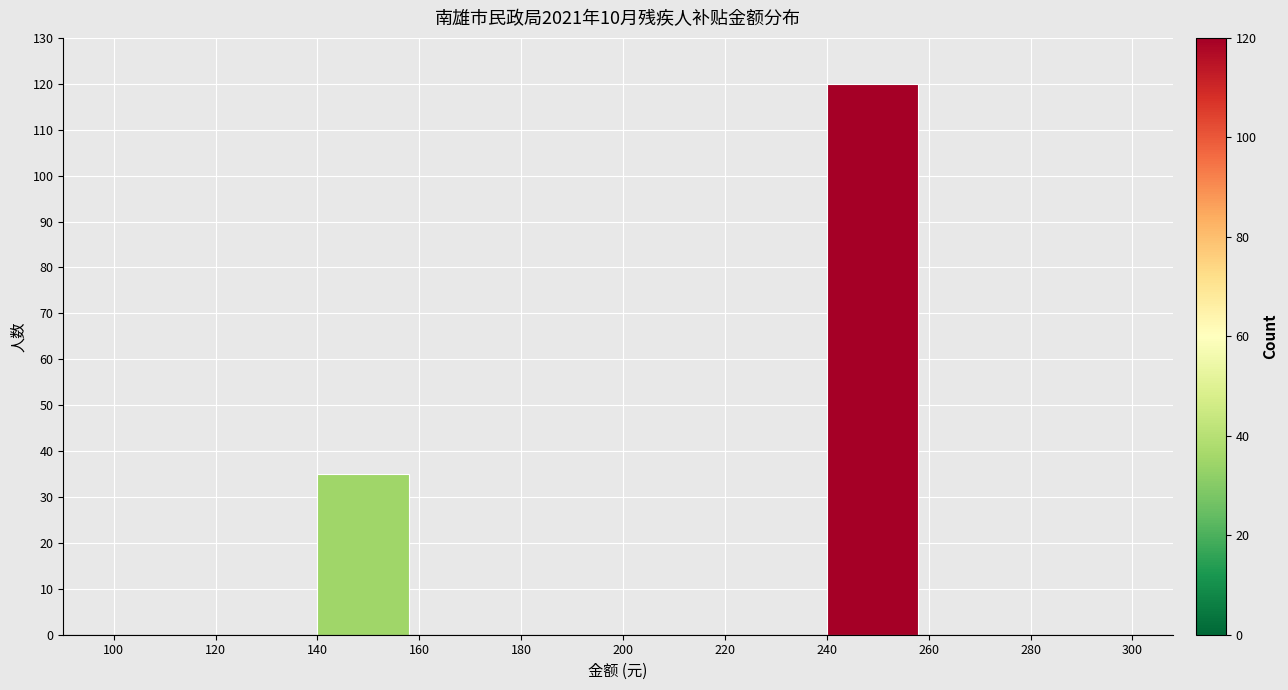

Reading left to right, transcribe this chart: for each bar, give the range it covers on the x-axis and its height. The values are not printed on the chart, so give them approximately, as read against the axis.

100 to 120: 0
120 to 140: 0
140 to 160: 35
160 to 180: 0
180 to 200: 0
200 to 220: 0
220 to 240: 0
240 to 260: 120
260 to 280: 0
280 to 300: 0